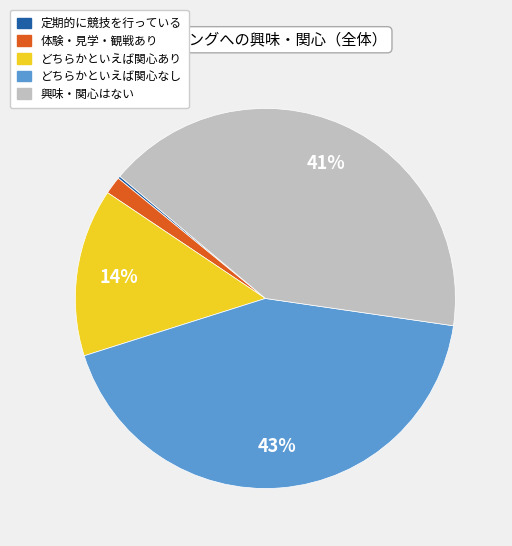

Is there any slice that represents more than half of the pie?

No